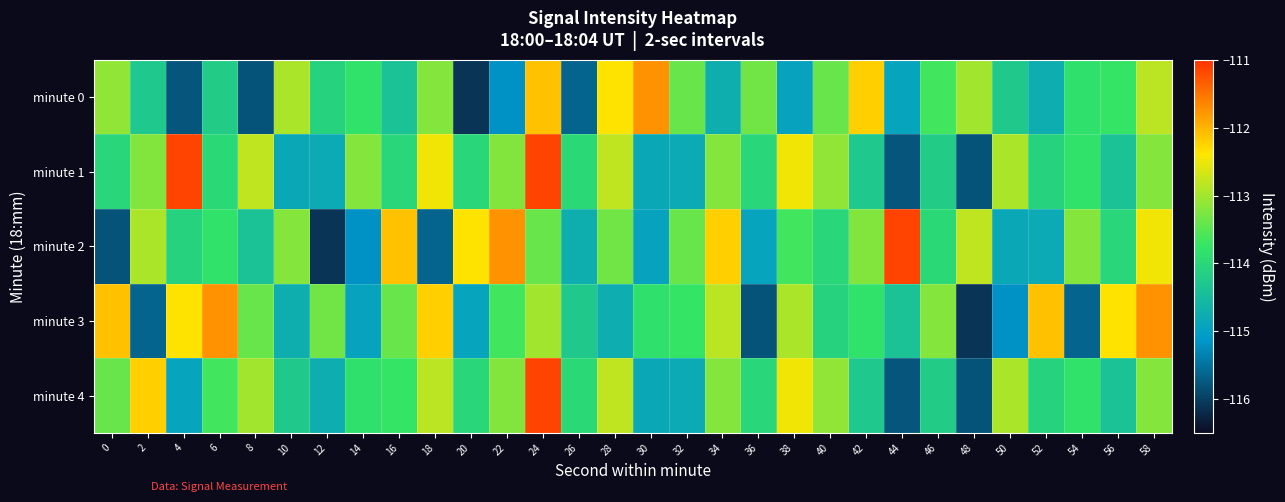

At 44, list the series in order from largest to smallest.

minute 2, minute 3, minute 0, minute 1, minute 4